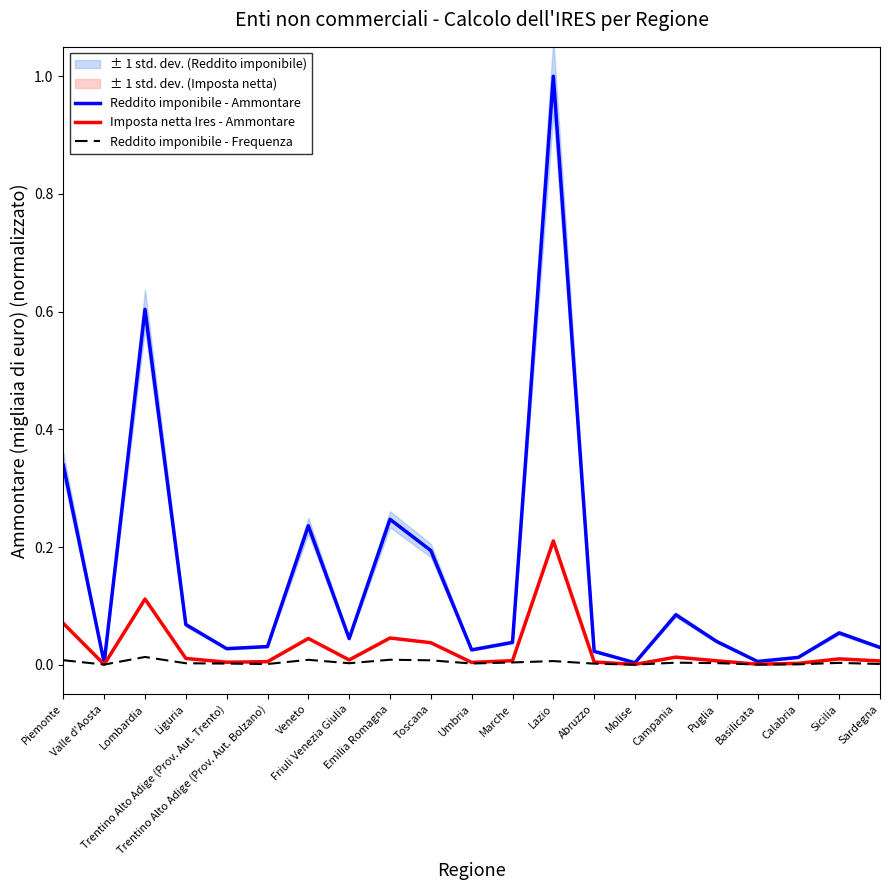

Reading left to right, extract all data points from this chart.

Reddito imponibile - Ammontare: 0.3	0.0	0.6	0.1	0.0	0.0	0.2	0.0	0.2	0.2	0.0	0.0	1.0	0.0	0.0	0.1	0.0	0.0	0.0	0.1	0.0
Imposta netta Ires - Ammontare: 0.1	0.0	0.1	0.0	0.0	0.0	0.0	0.0	0.0	0.0	0.0	0.0	0.2	0.0	0.0	0.0	0.0	0.0	0.0	0.0	0.0
Reddito imponibile - Frequenza: 0.0	0.0	0.0	0.0	0.0	0.0	0.0	0.0	0.0	0.0	0.0	0.0	0.0	0.0	0.0	0.0	0.0	0.0	0.0	0.0	0.0